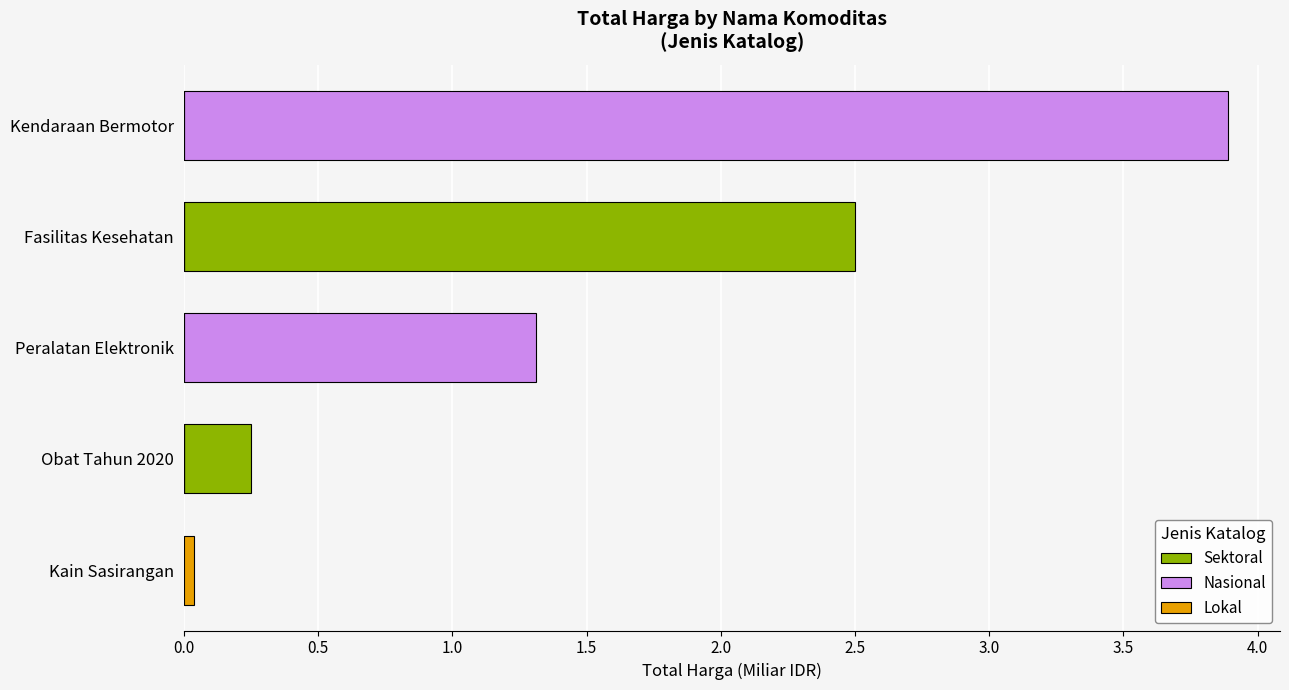

What are all the series names shown in the legend?

Sektoral, Nasional, Lokal